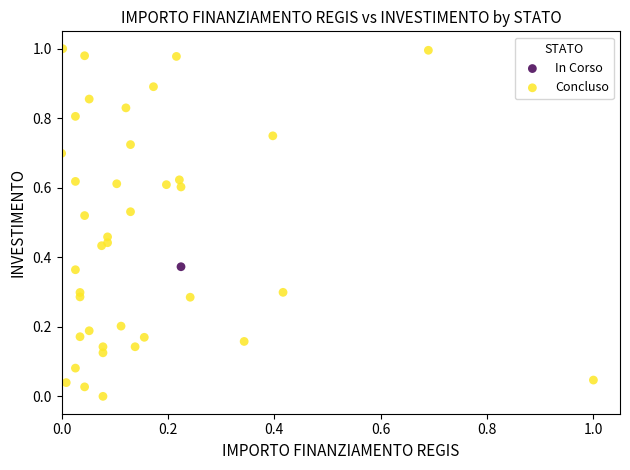

What are all the series names shown in the legend?

Concluso, In Corso